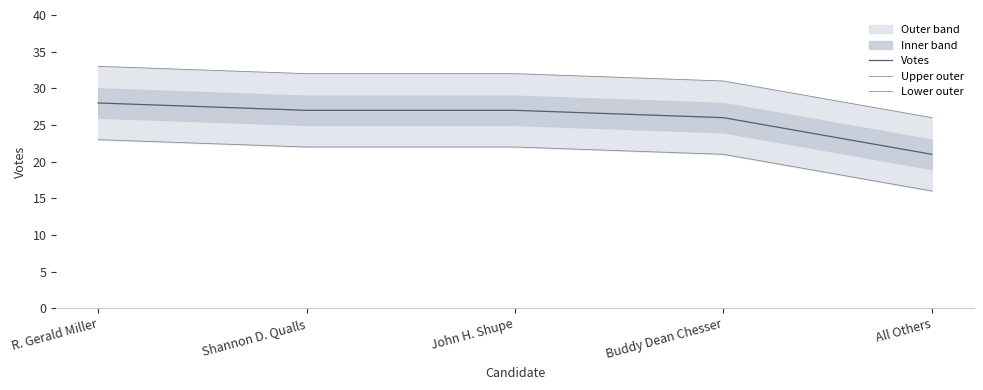

List the series in order of their peak value, lowest first.

Lower outer, Votes, Upper outer